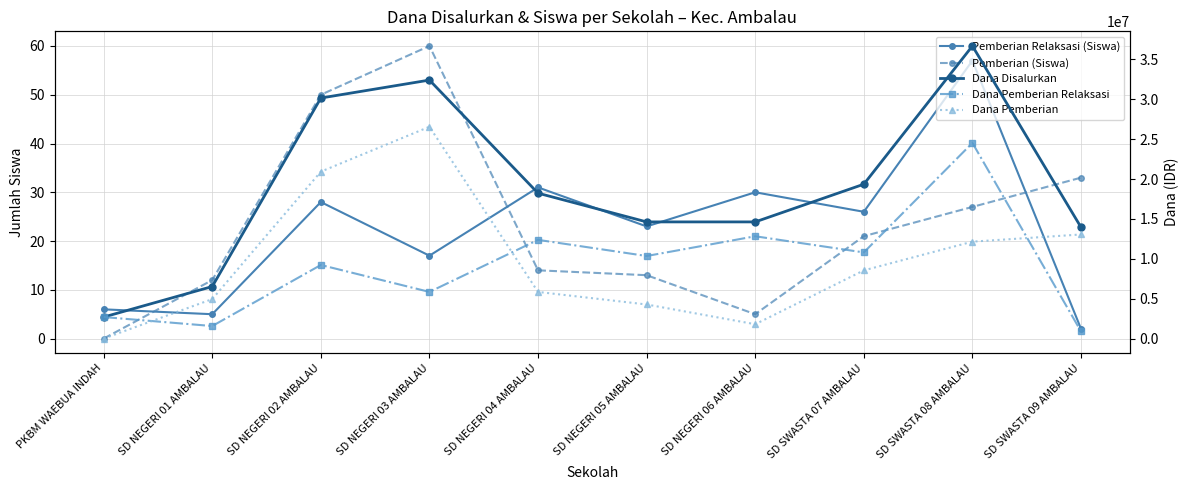

Between PKBM WAEBUA INDAH and SD SWASTA 09 AMBALAU, which series saw the biggest shift?

Dana Pemberian